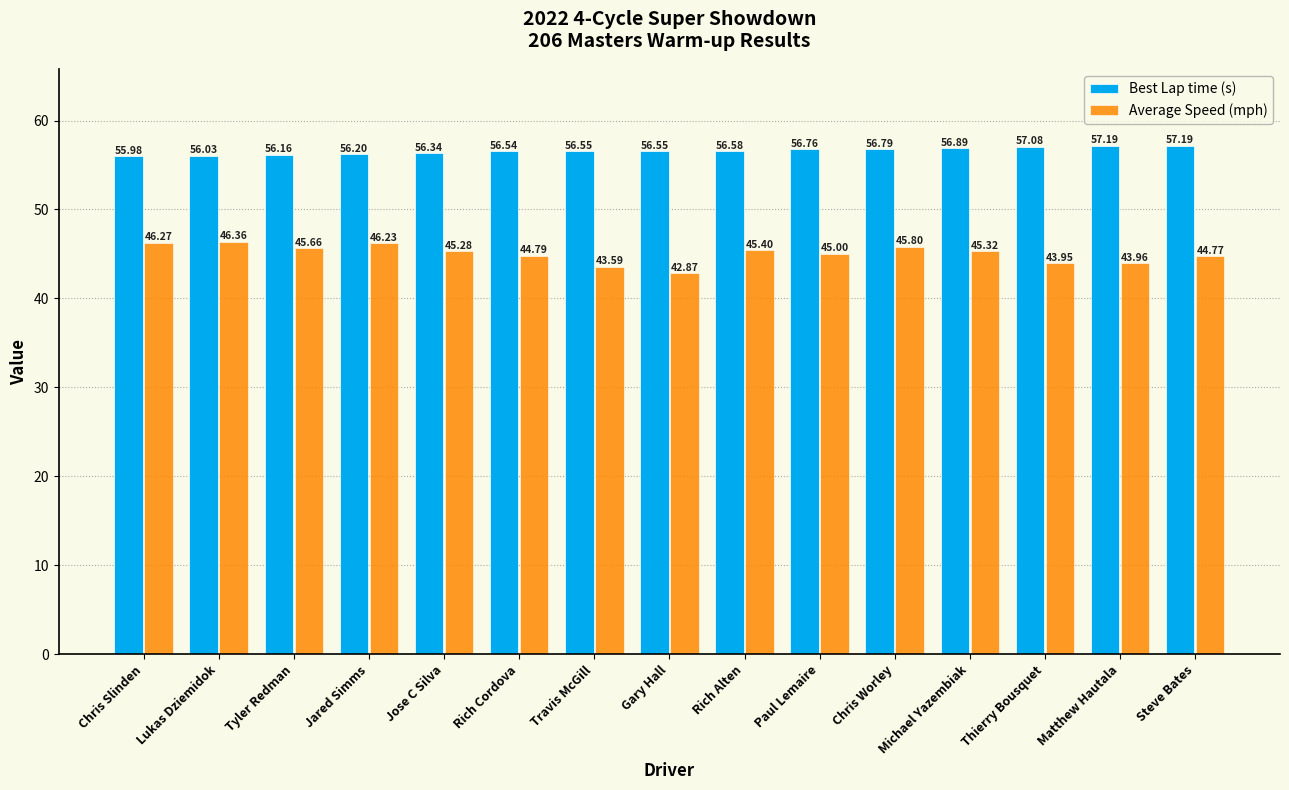

At Paul Lemaire, list the series in order from smallest to largest.

Average Speed (mph), Best Lap time (s)